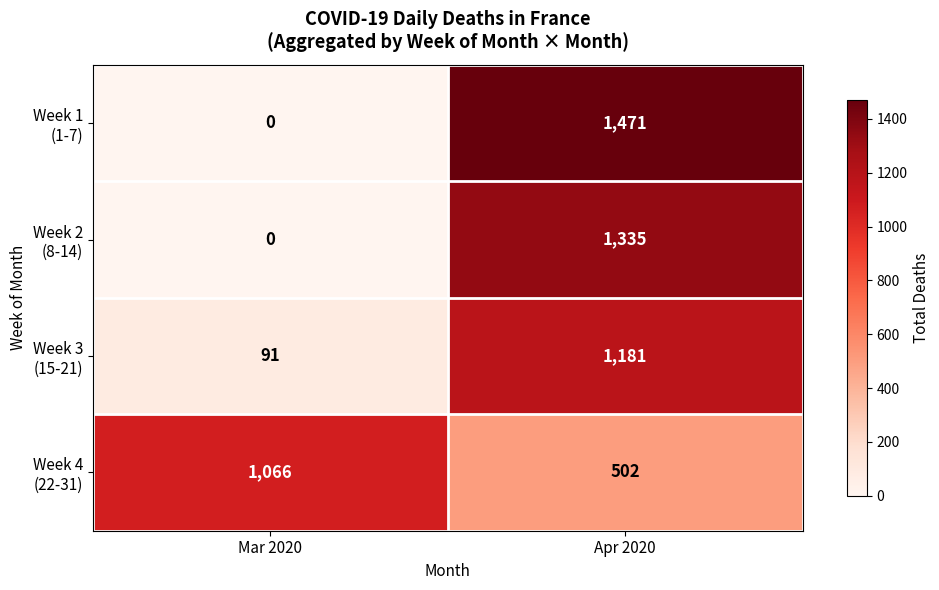

What is the maximum value shown in the chart?

1471